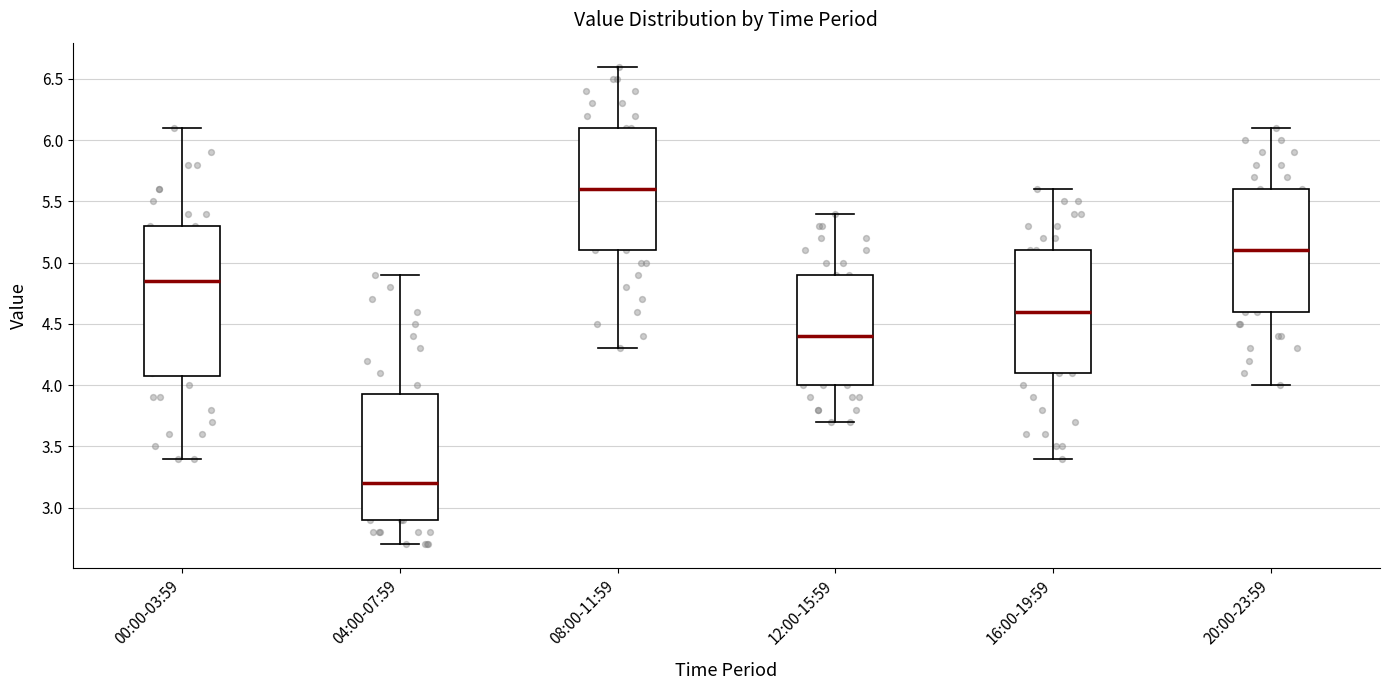

Where is the upper edge of the box for 16:00-19:59 on the y-axis? The values are not printed on the chart, so give them approximately, as read against the axis.

5.10